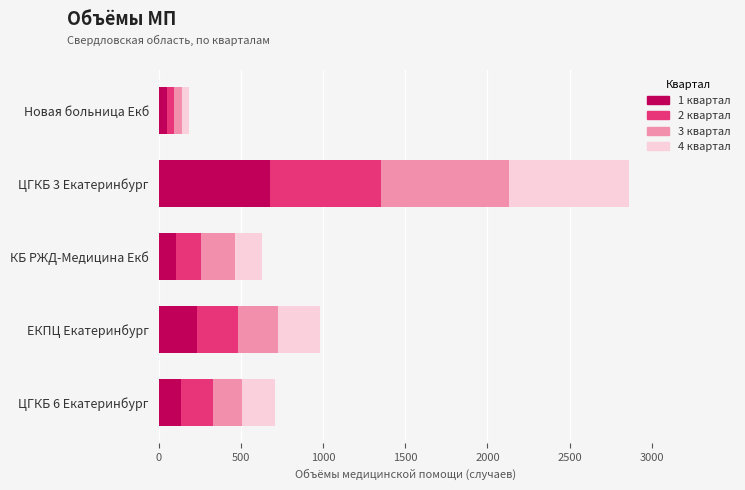

How many data points does each series have?

5